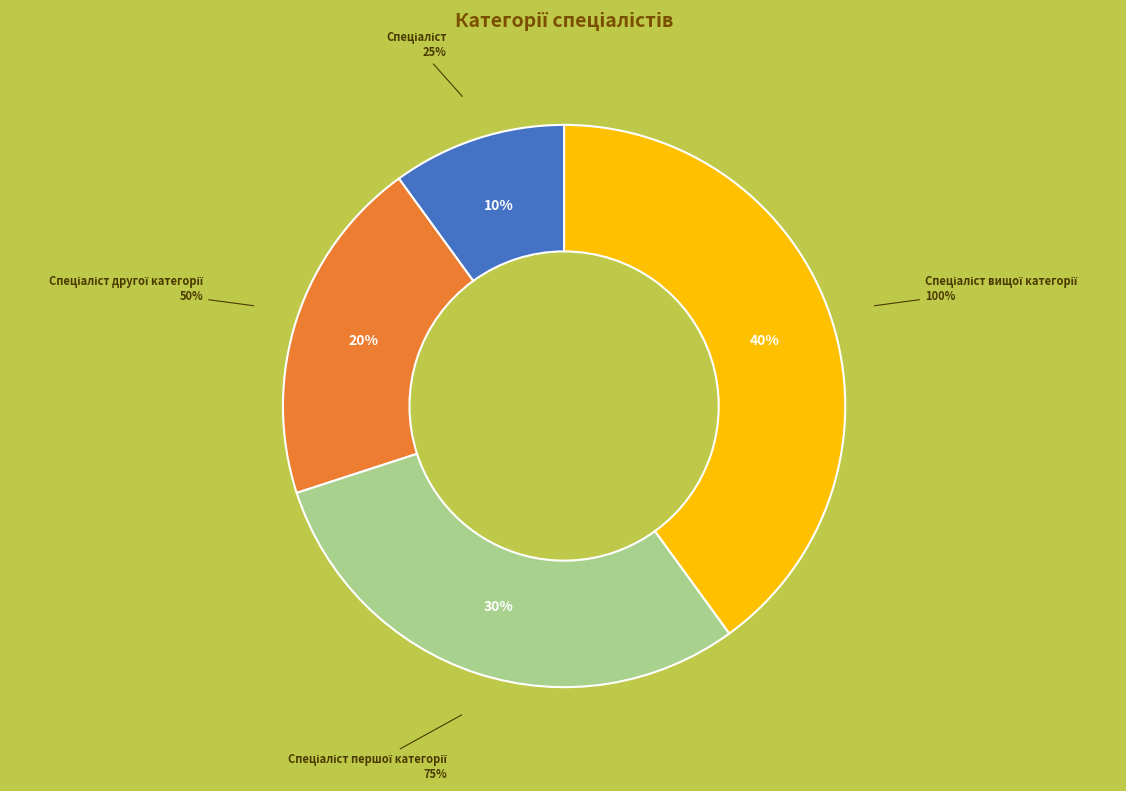

To the nearest percent, what is the difference between the Спеціаліст вищої категорії and Спеціаліст першої категорії slice percentages?

10%